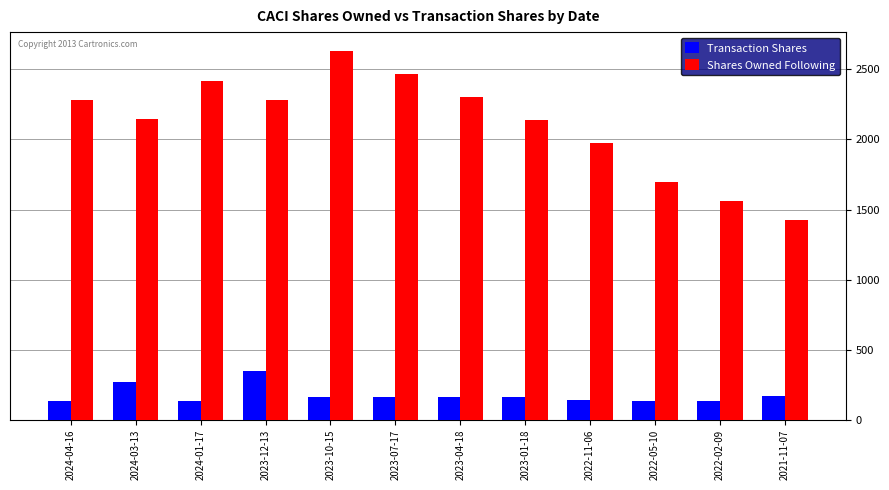

What position from the right is 2022-11-06?

4